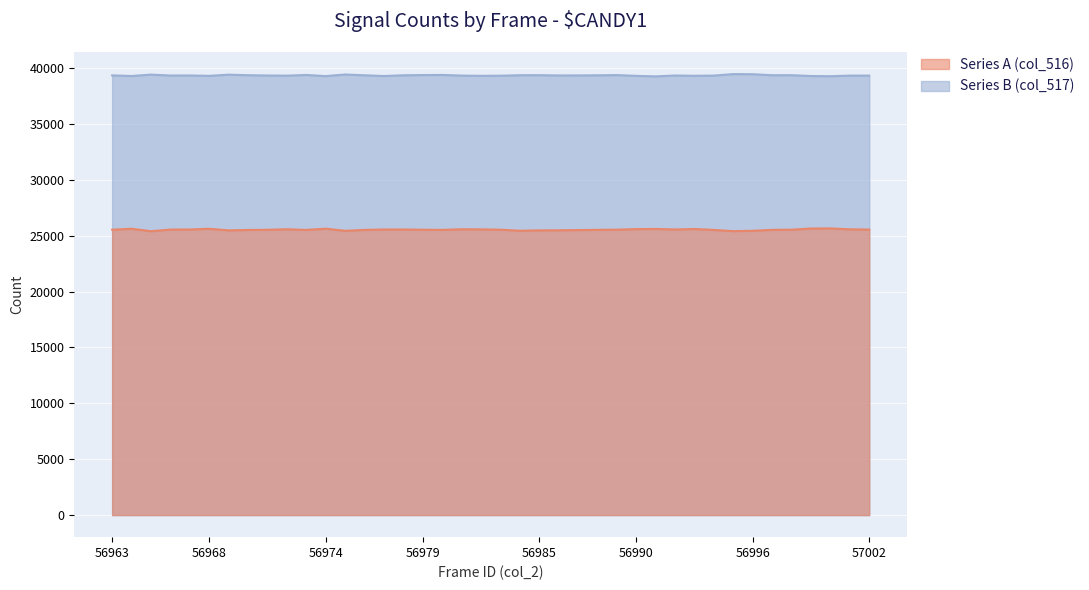

Which category has the highest value in the Series A (col_516) series?

57000